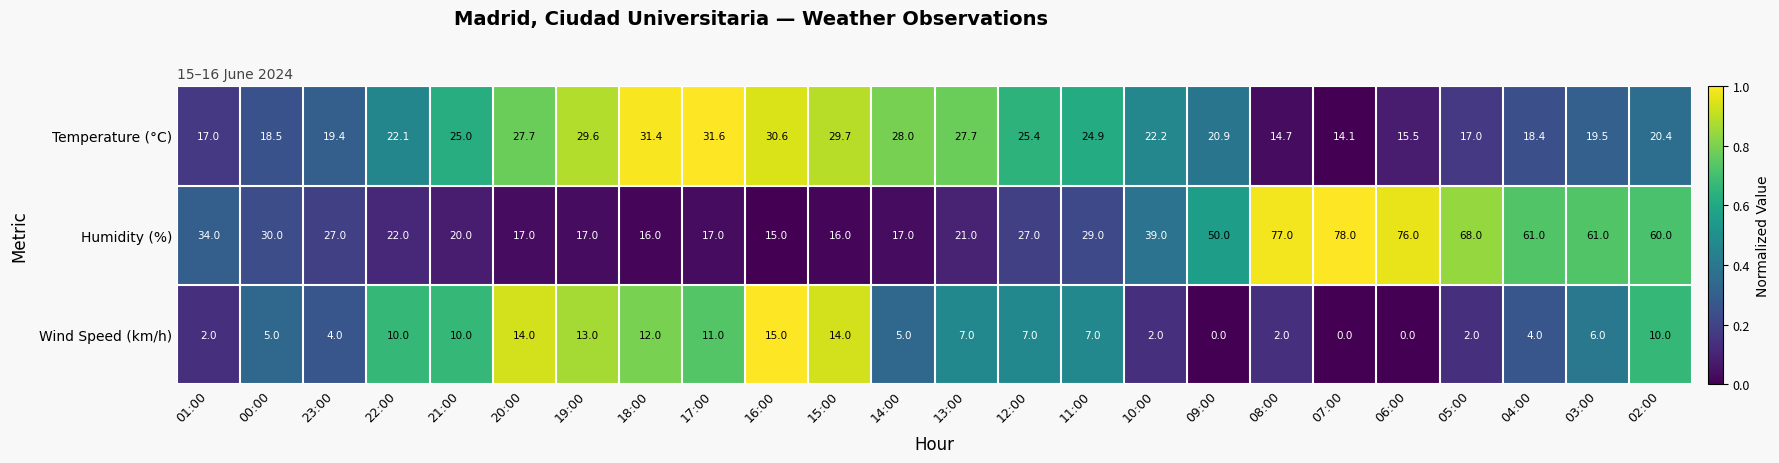

What is the difference between the second highest and second lowest values in the Temperature (°C) series?

16.7